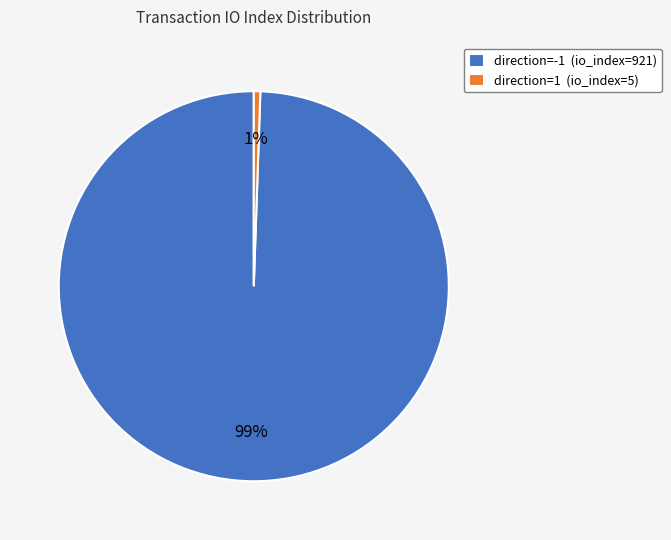

What is the largest slice in the pie chart?

direction=-1 (io_index=921)